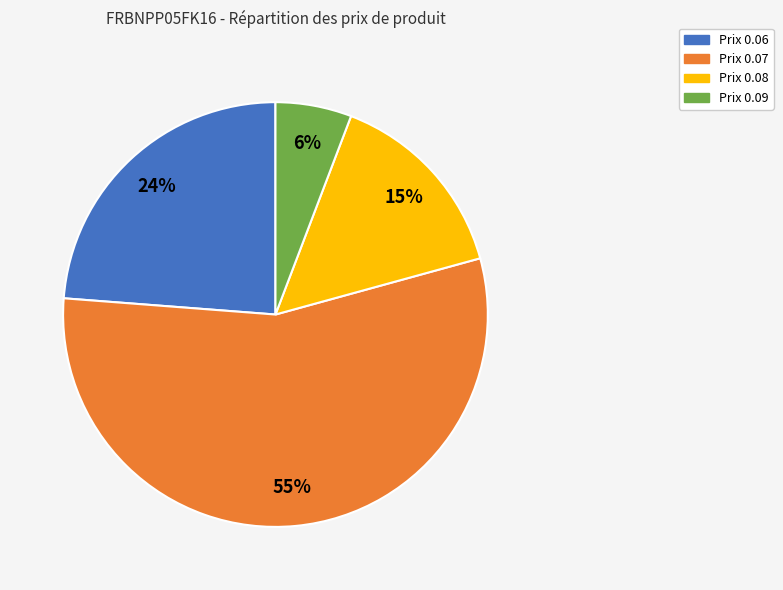

What is the smallest slice in the pie chart?

Prix 0.09